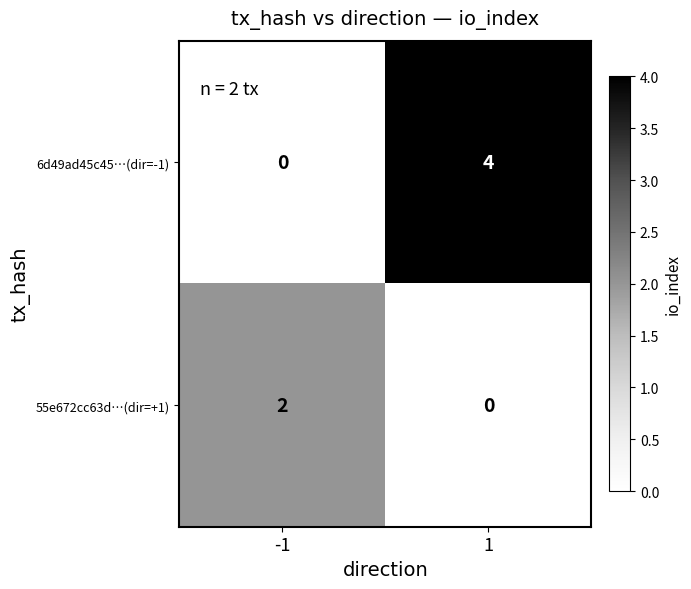

What is the total value across all series at 1?

4